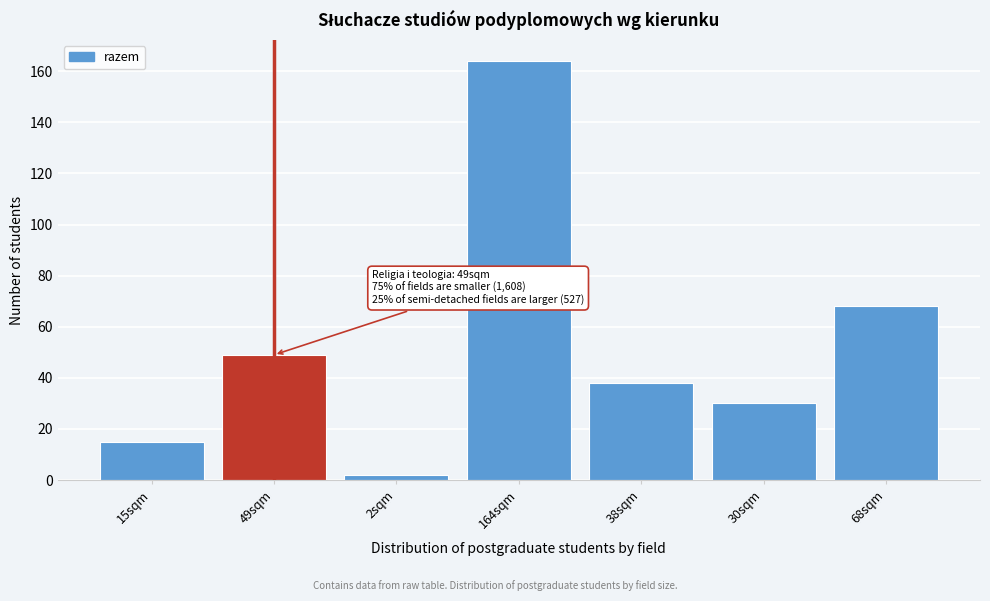

Reading left to right, list all the values displayed in this chart.

15sqm=15	49sqm=49	2sqm=2	164sqm=164	38sqm=38	30sqm=30	68sqm=68